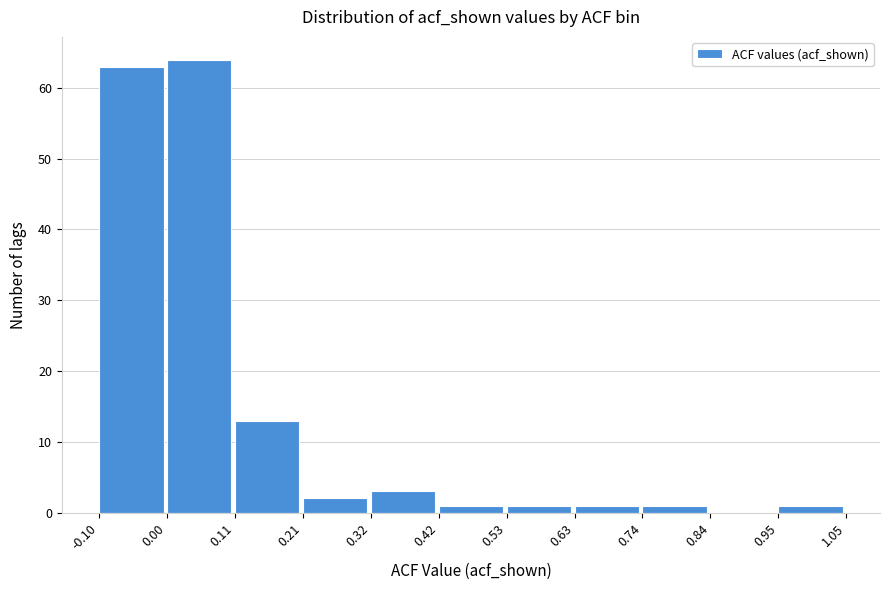

Reading left to right, list every bar in this chart as the range it spans on the x-axis followed by its height. The values are not printed on the chart, so give them approximately, as read against the axis.

-0.10 to 0.00: 63
0.00 to 0.11: 64
0.11 to 0.21: 13
0.21 to 0.32: 2
0.32 to 0.42: 3
0.42 to 0.53: 1
0.53 to 0.63: 1
0.63 to 0.74: 1
0.74 to 0.84: 1
0.84 to 0.95: 0
0.95 to 1.05: 1